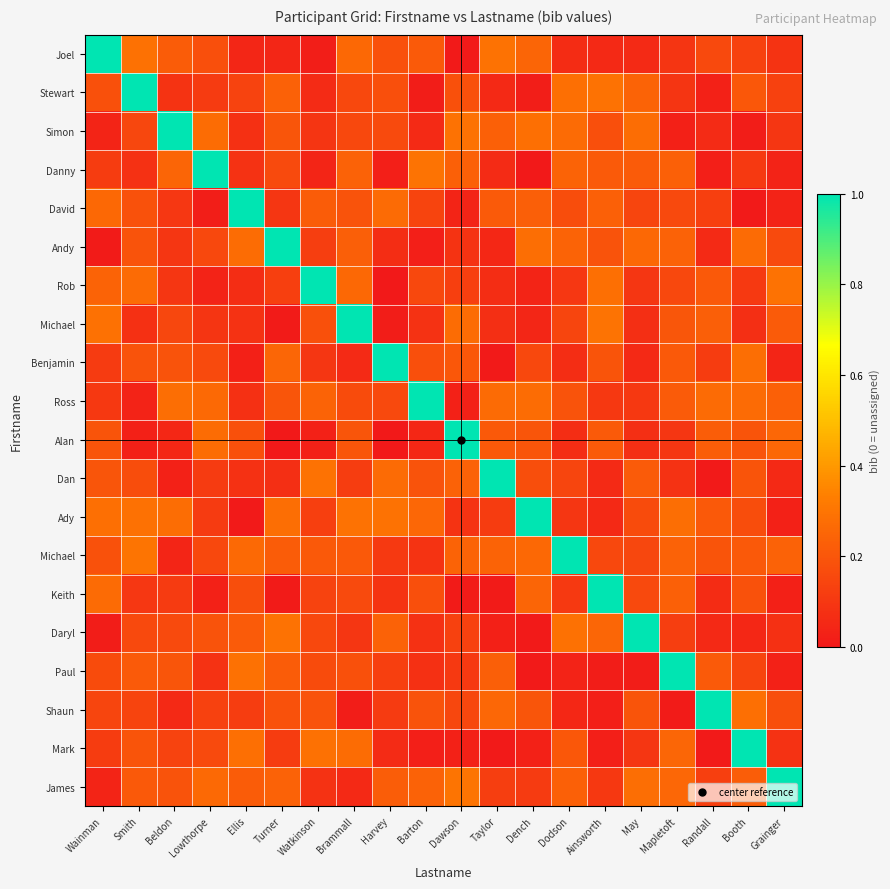

Which category has the lowest value across all series?

Harvey